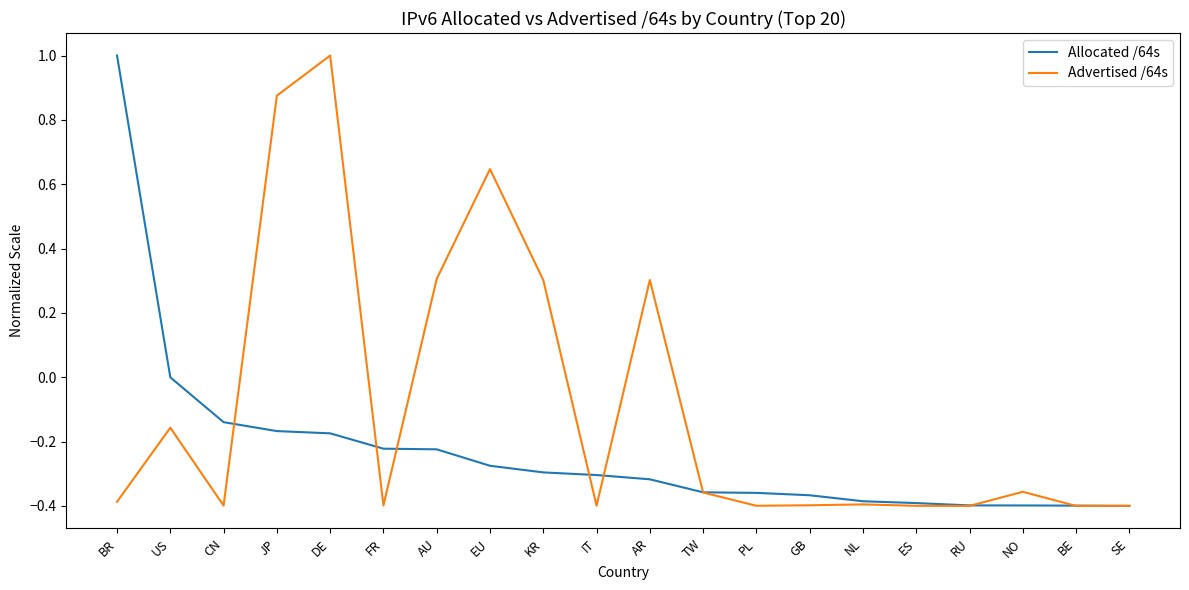

How many categories are shown in the chart?

20